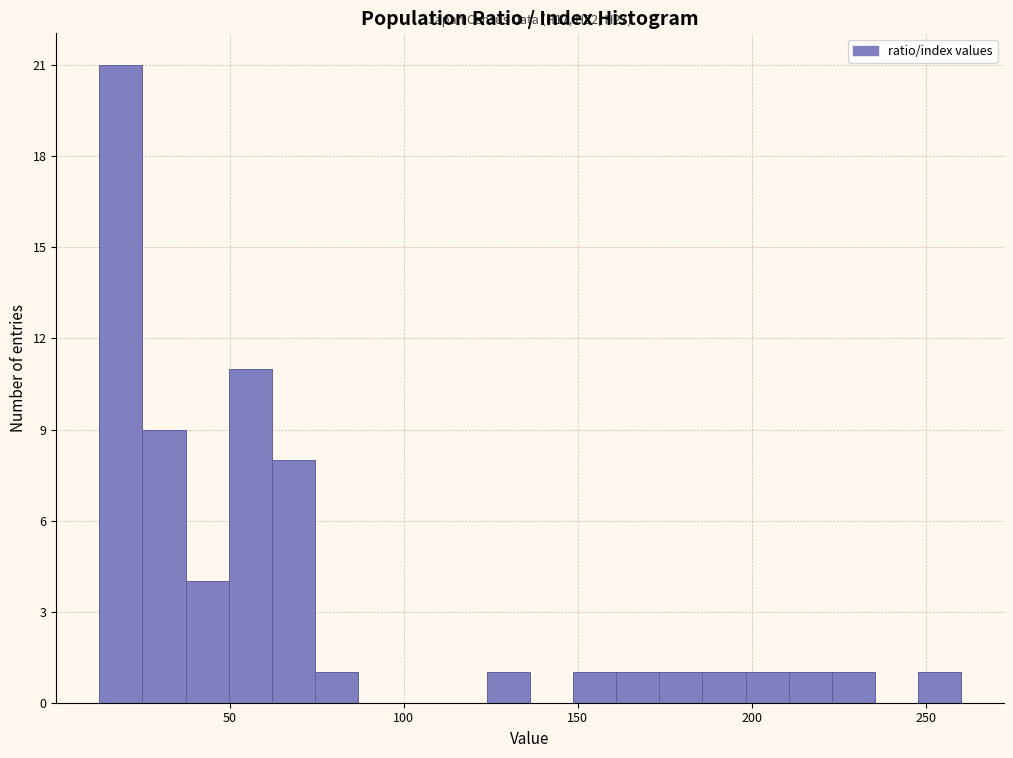

Around what value on the x-axis is the tallest bar? Give the approximate position of its centre, as read against the axis.

20